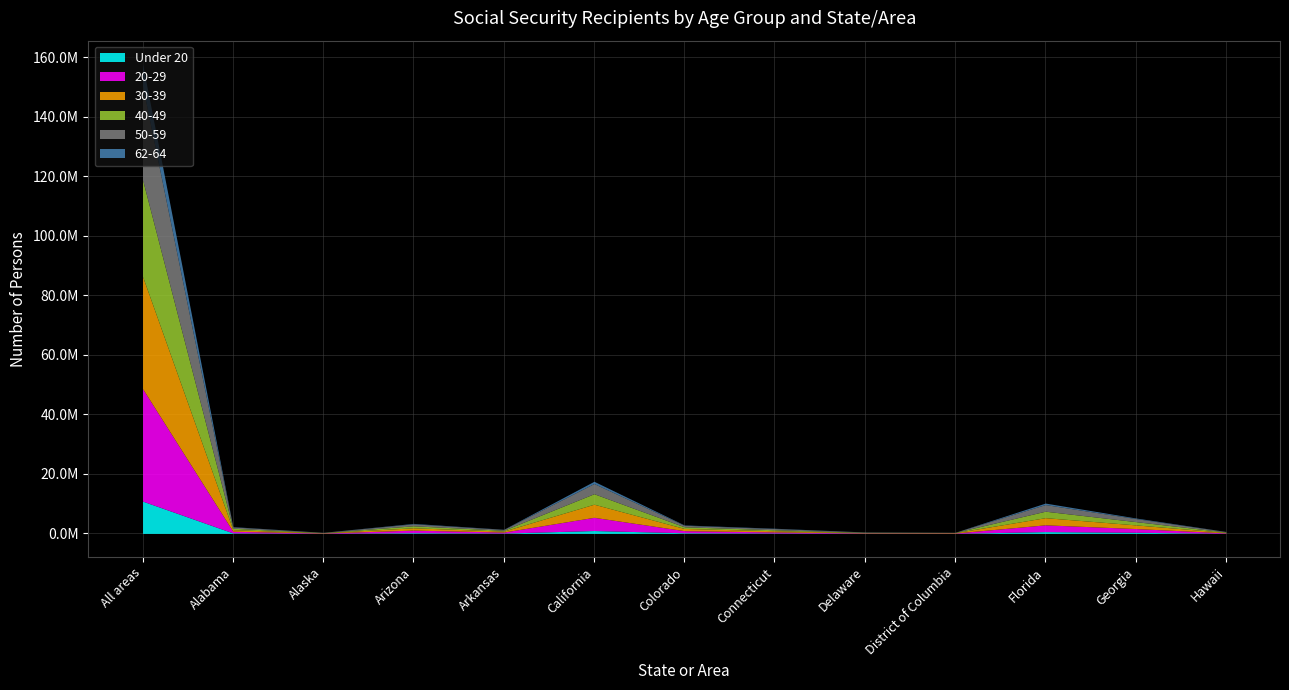

At which category is the sum across all series the highest?

All areas